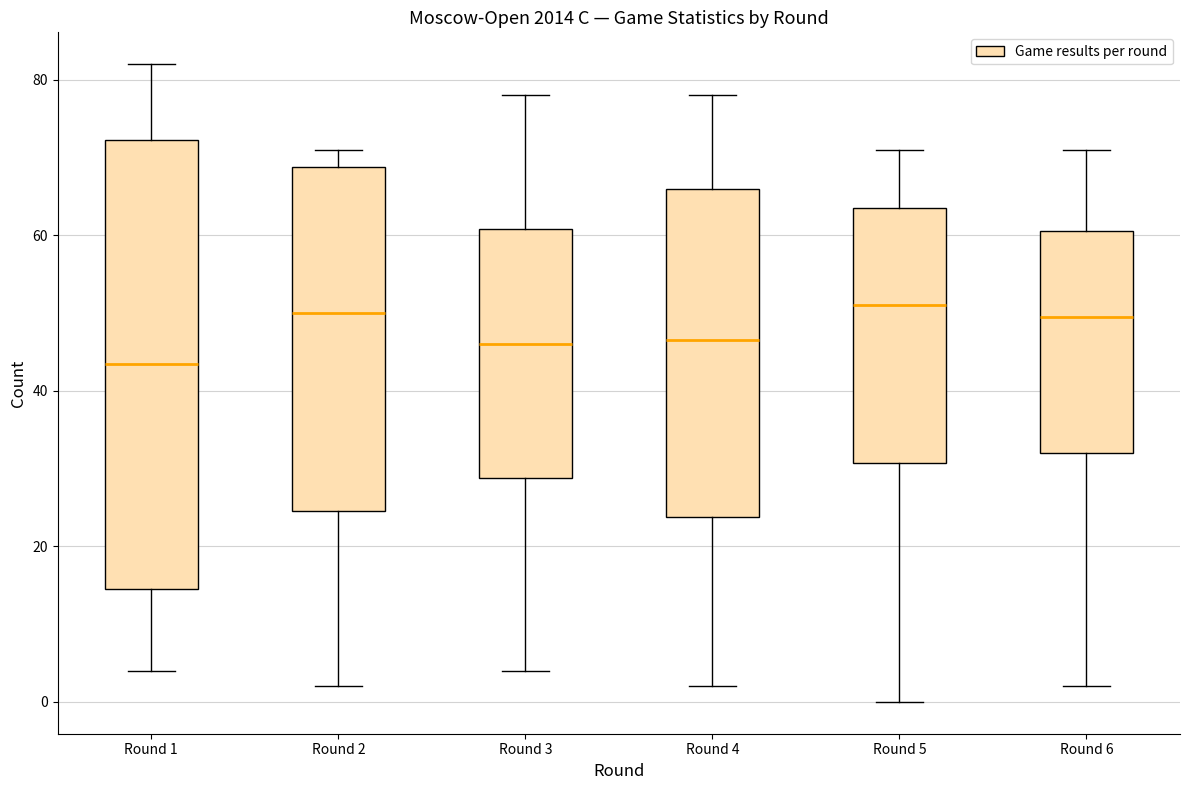

Where does the median line of the box for Round 6 sit on the y-axis? The values are not printed on the chart, so give them approximately, as read against the axis.

50